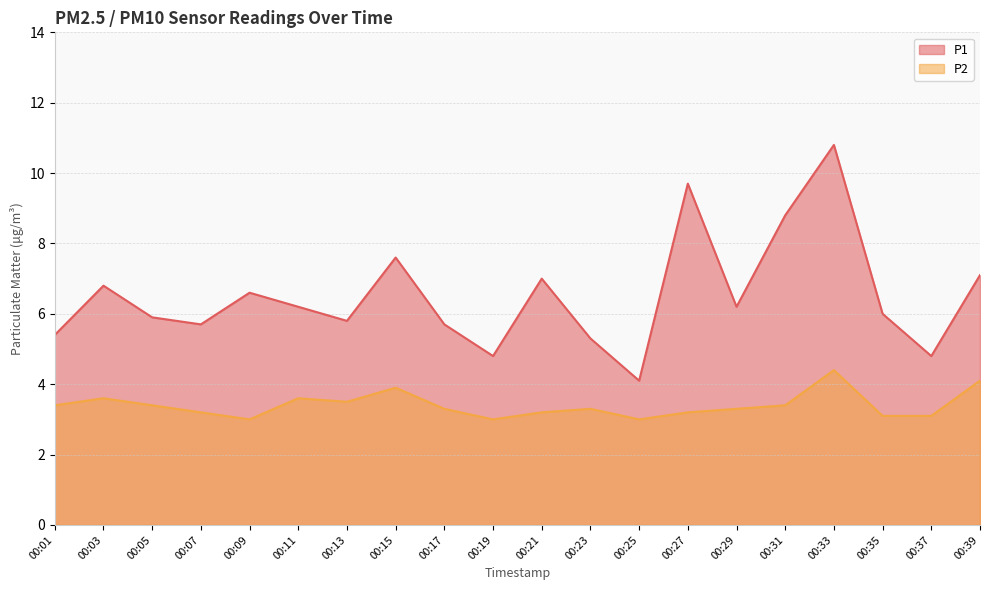

Which category has the lowest value across all series?

00:09